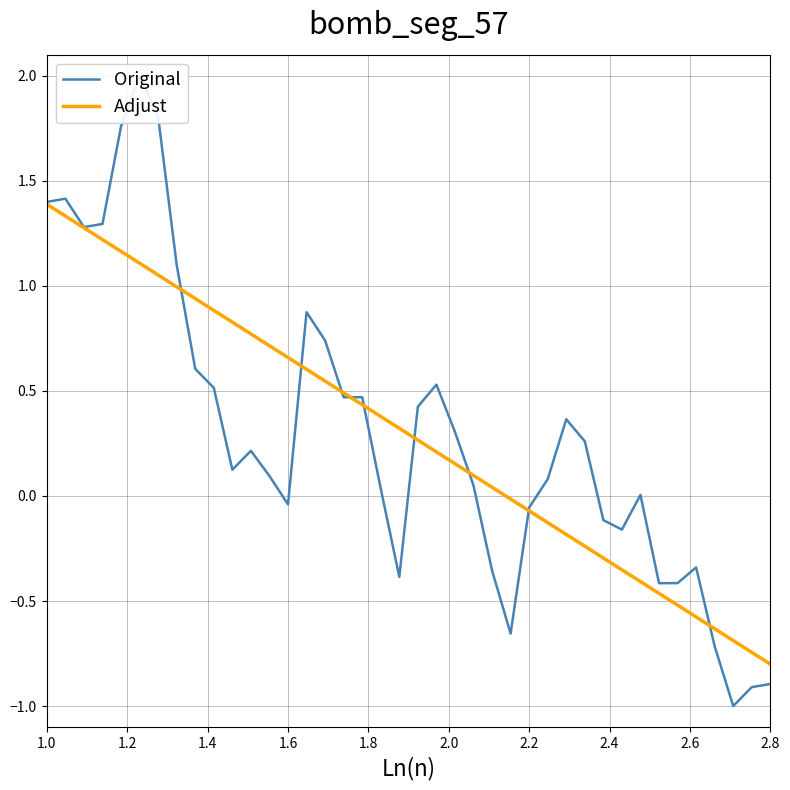

Does the chart have visible grid lines?

Yes